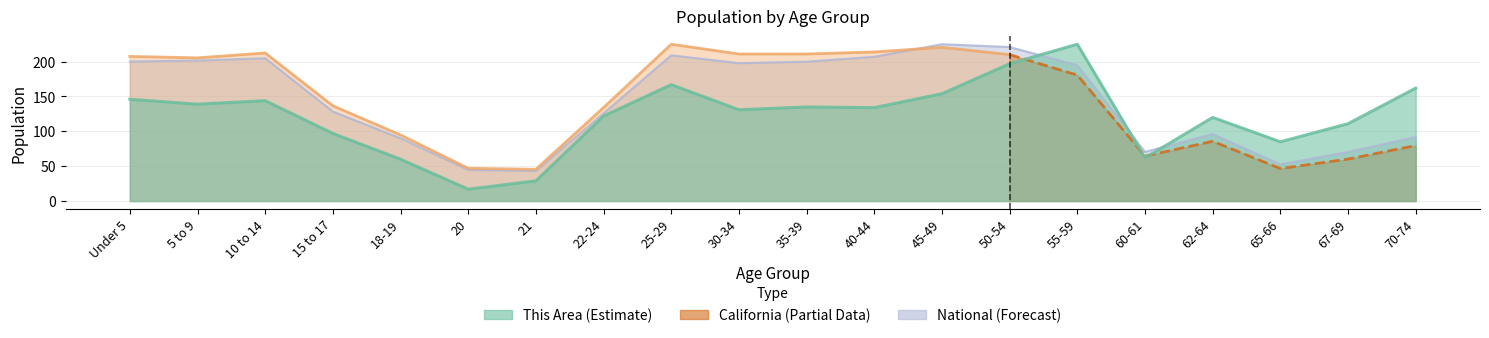

True or false: California has a value of 197.8 at 30-34.

True